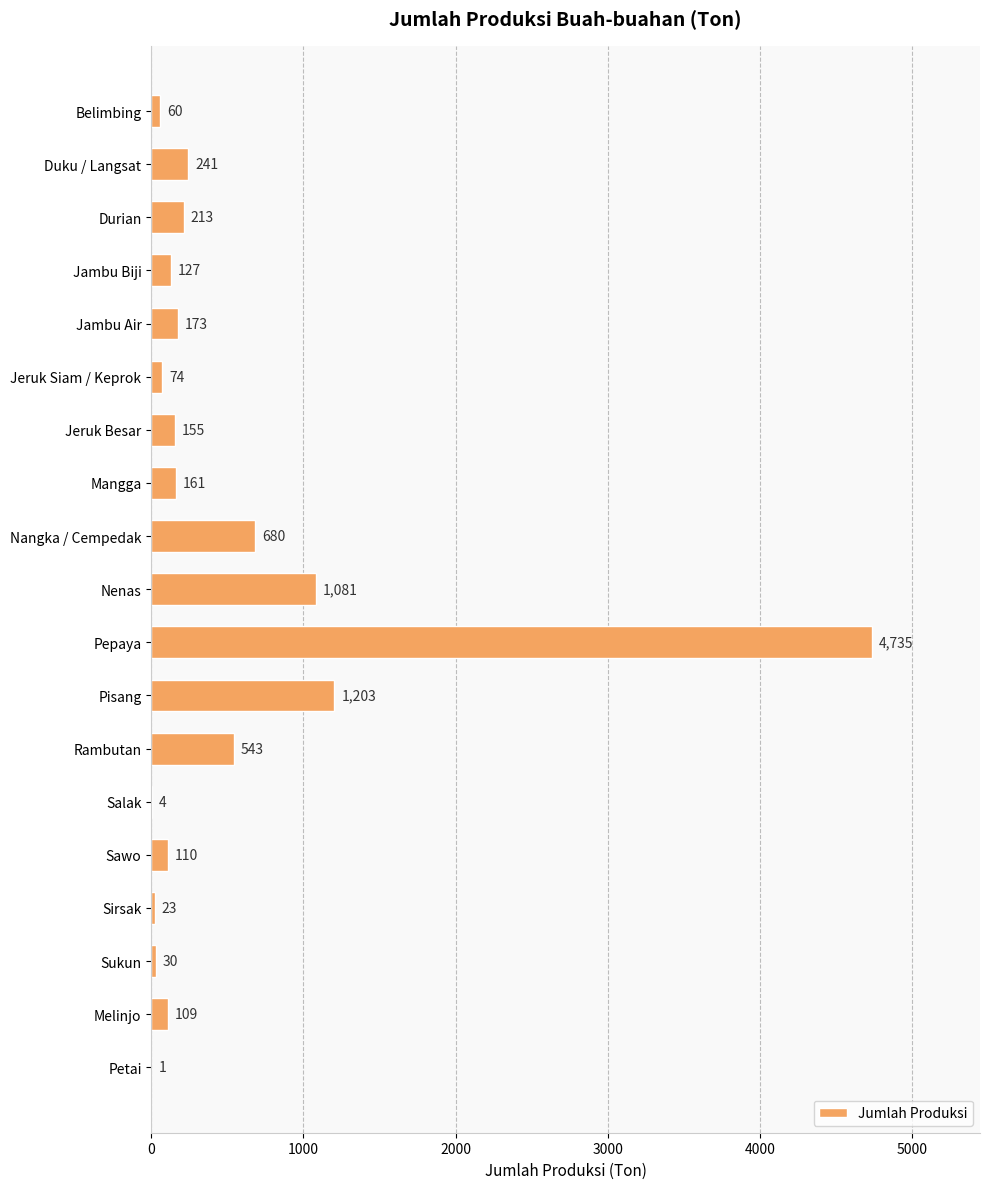

What is the greatest value displayed?

4735